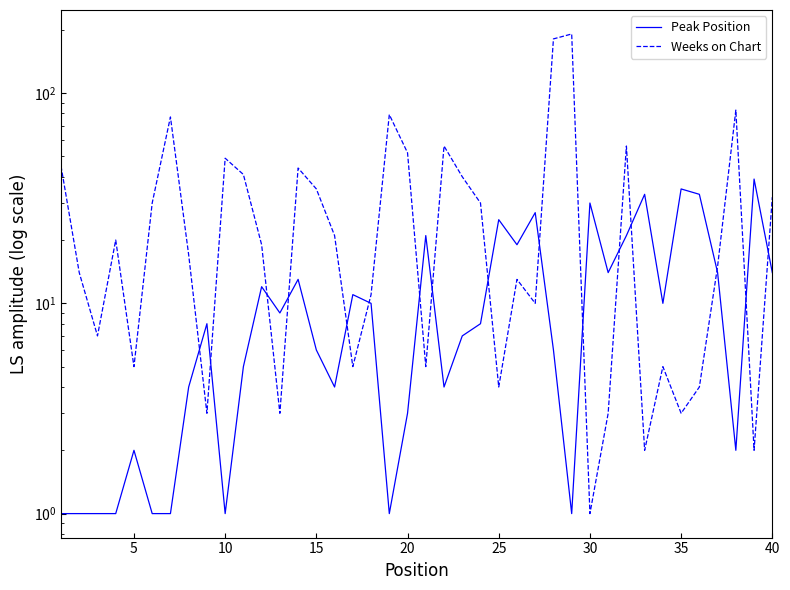

At how many categories does at least one series exceed 55?

7